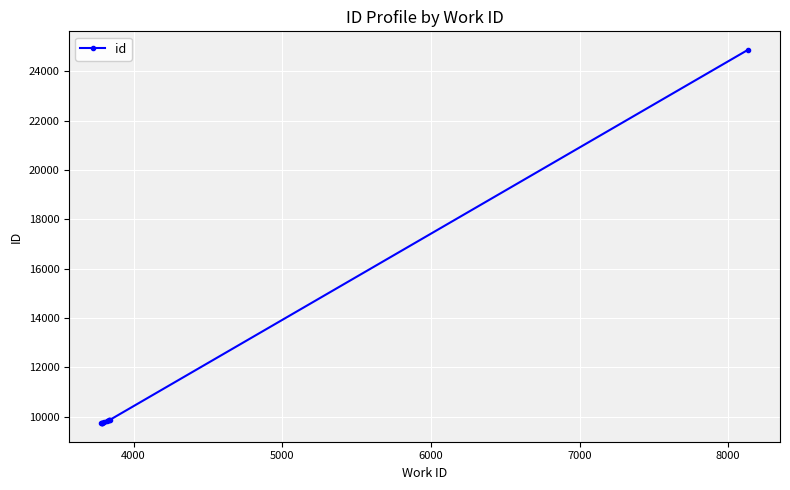

How many values are below 9836?

5